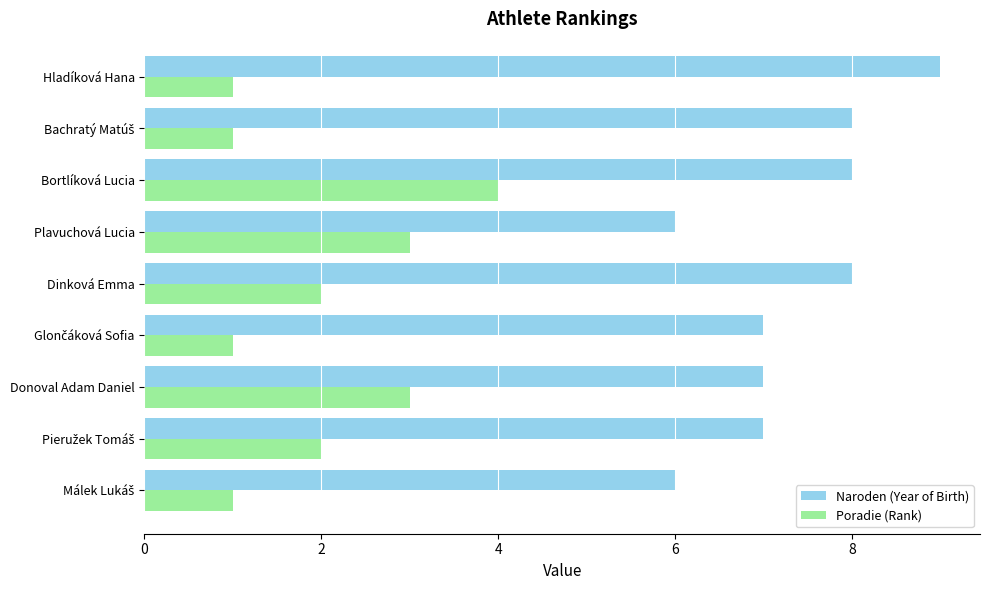

How many distinct data groups are displayed?

2